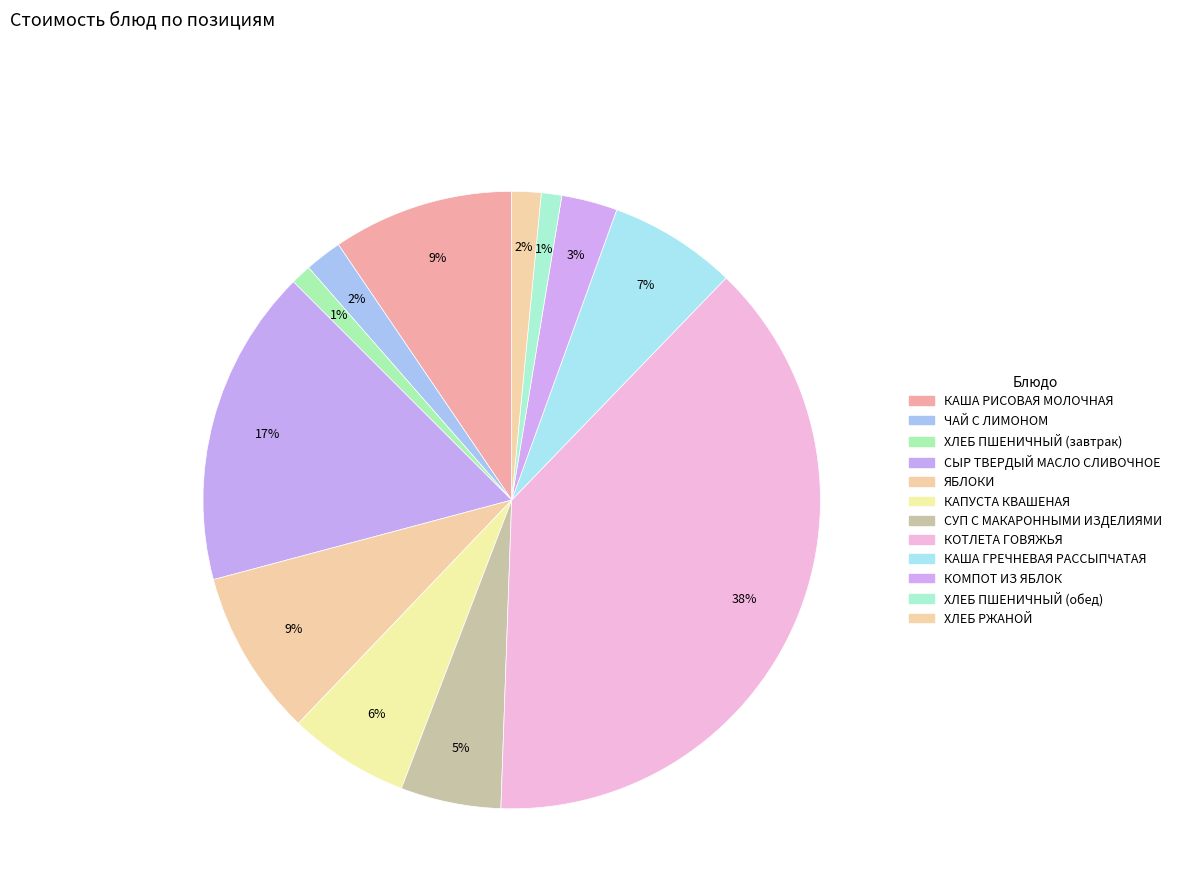

Is the sum of КАША ГРЕЧНЕВАЯ РАССЫПЧАТАЯ and СУП С МАКАРОННЫМИ ИЗДЕЛИЯМИ greater than half?

No